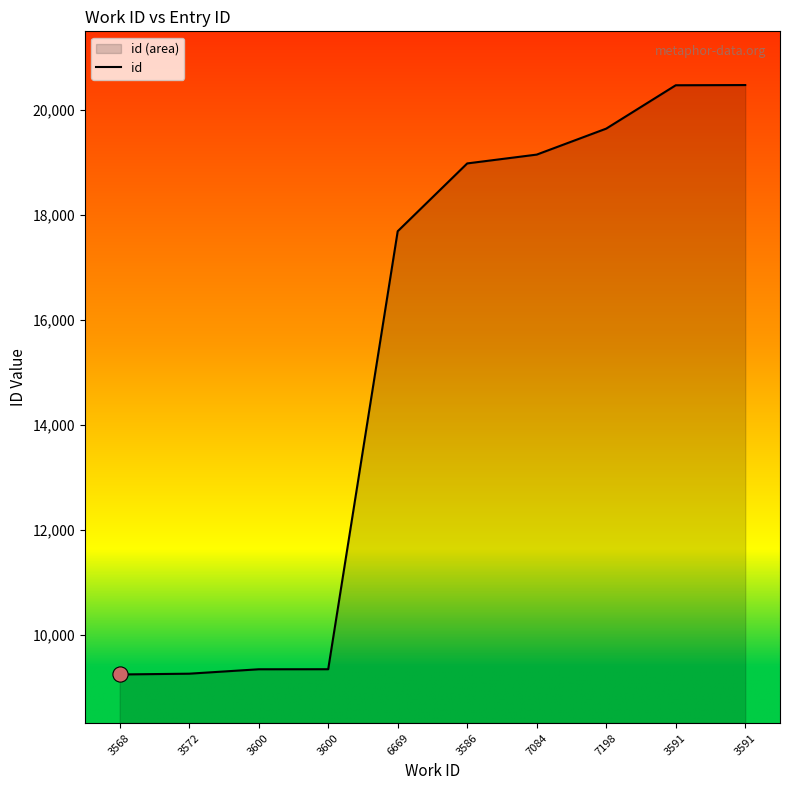

Which has a higher value, 3591 or 3600?

3591